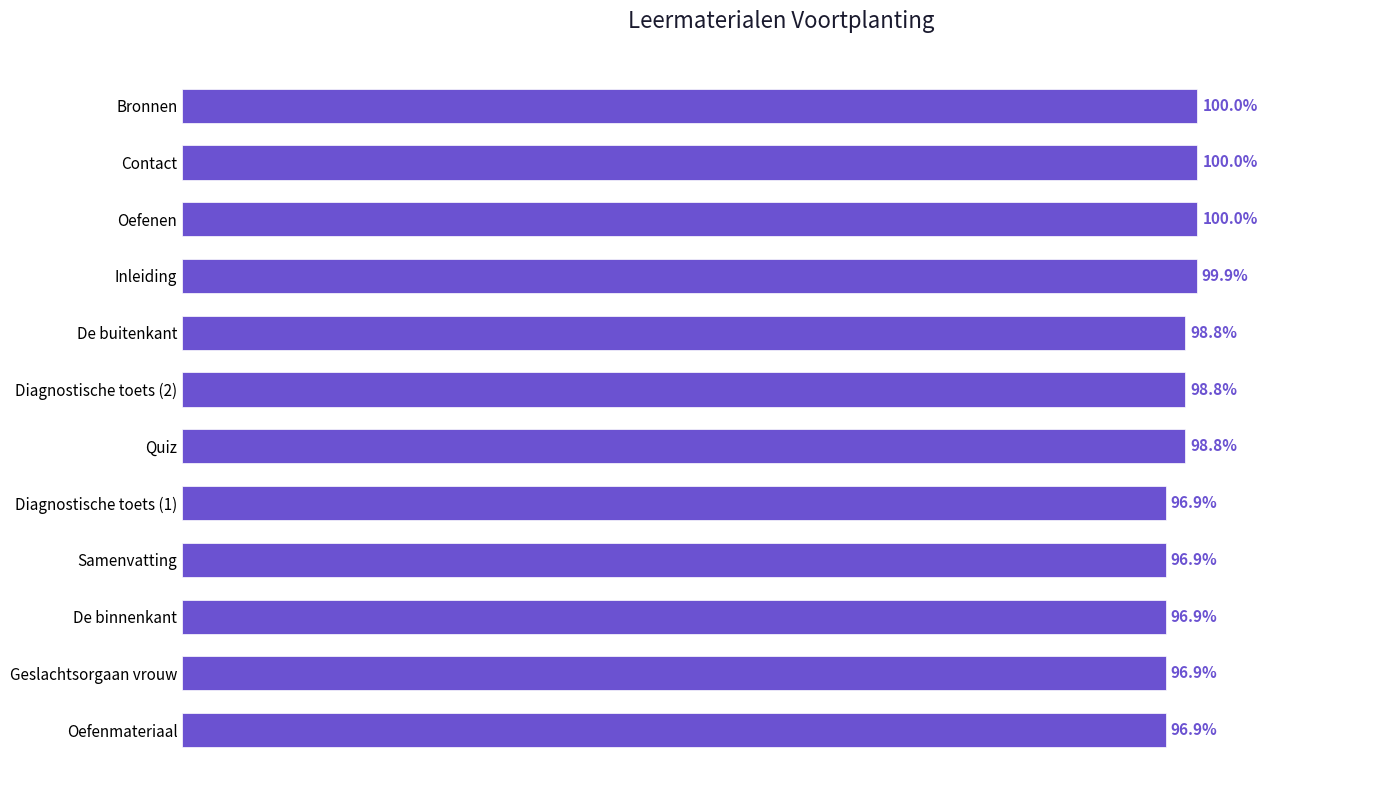

Which has a higher value, Diagnostische toets (2) or Contact?

Contact